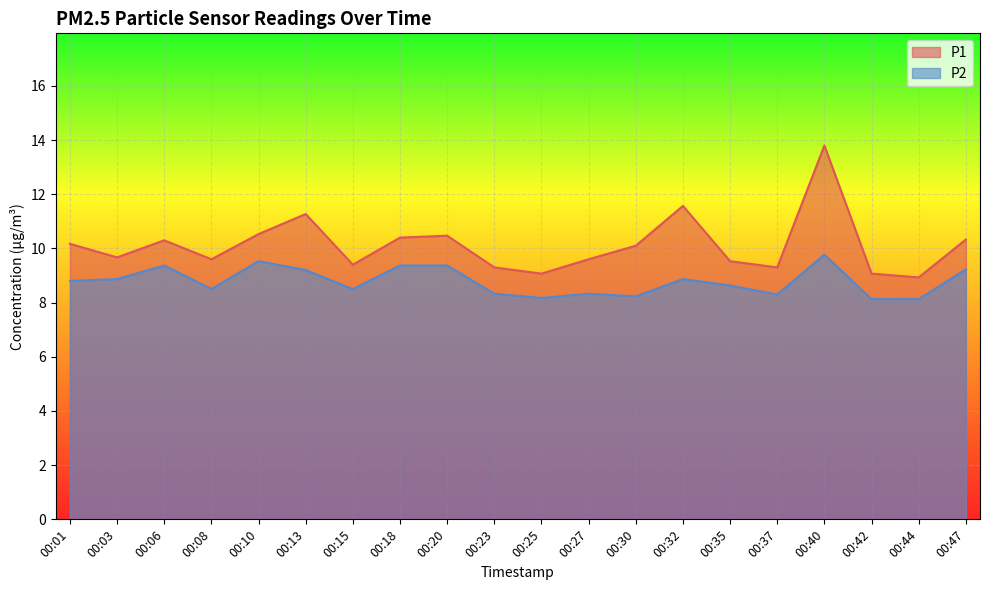

Is the value of P2 at 00:35 greater than the value of P1 at 00:18?

No